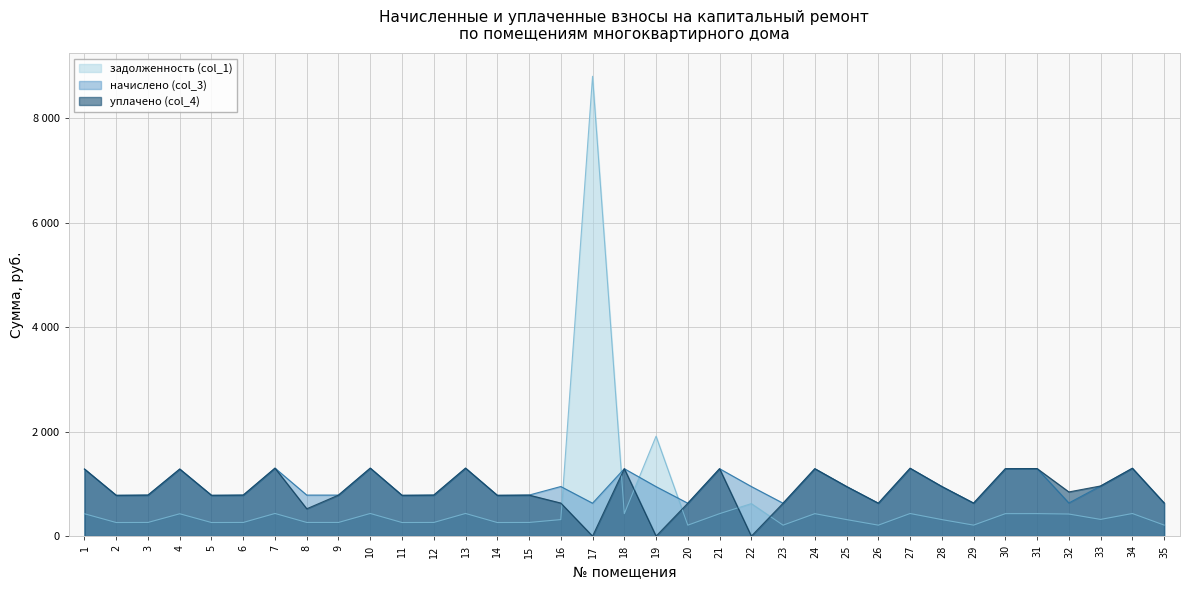

What is the value of the начислено (col_3) point at the 2nd from the left?

781.9